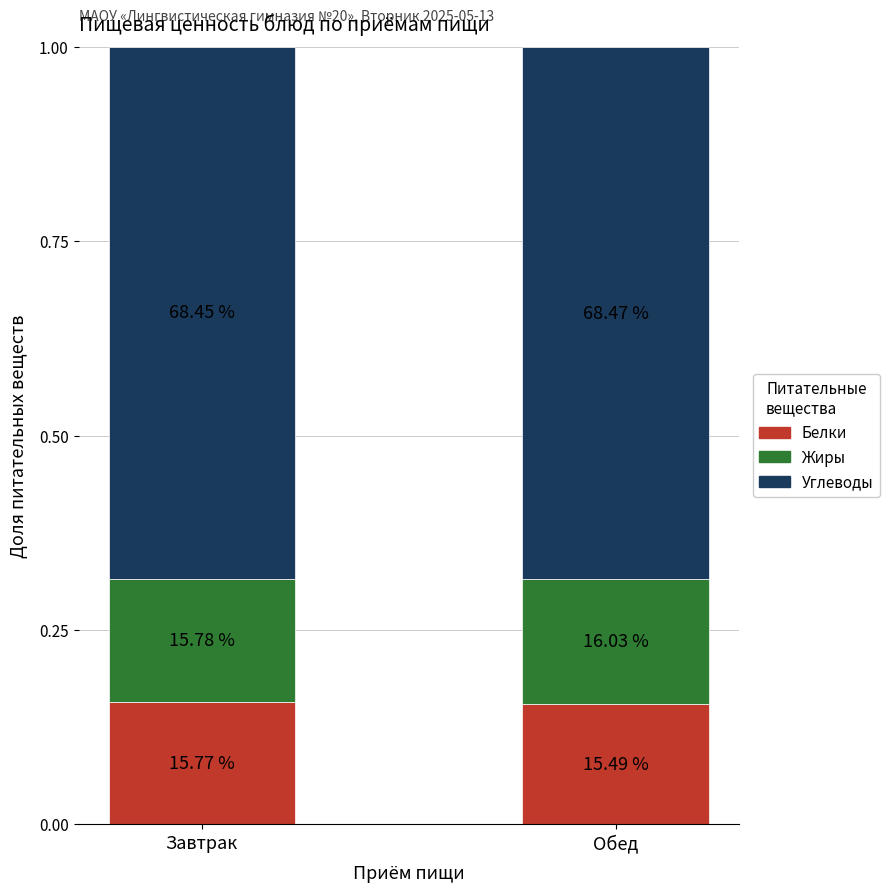

What are all the series names shown in the legend?

Белки, Жиры, Углеводы